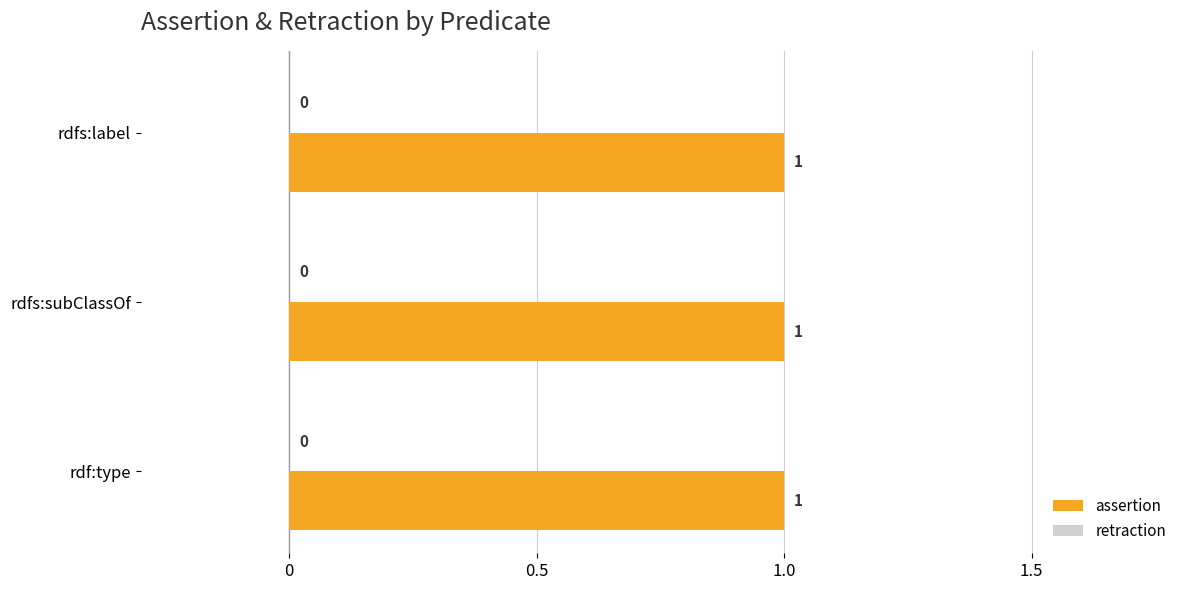

Rank the categories by retraction value from lowest to highest.

rdfs:label, rdfs:subClassOf, rdf:type